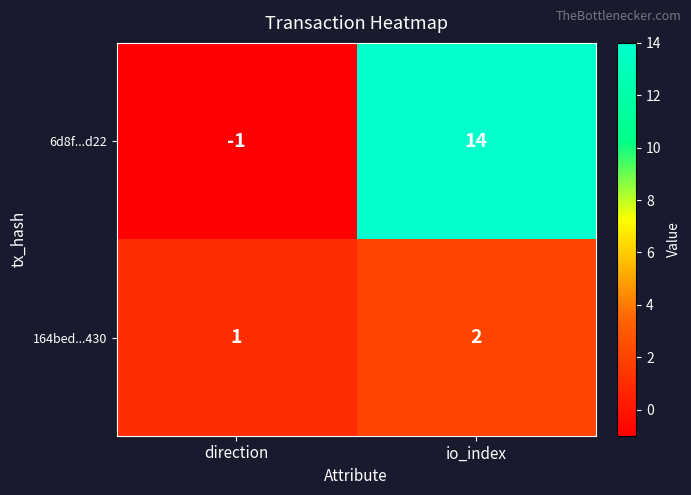

Which series has the largest total across all categories?

6d8f...d22